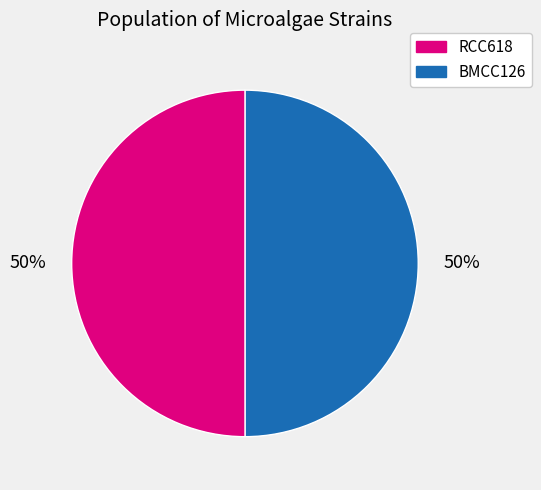

To the nearest percent, what is the average slice percentage?

50%